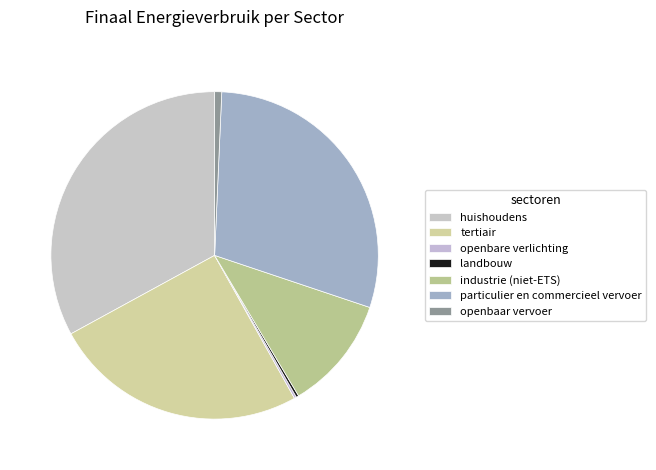

True or false: particulier en commercieel vervoer accounts for 29% of the total.

True